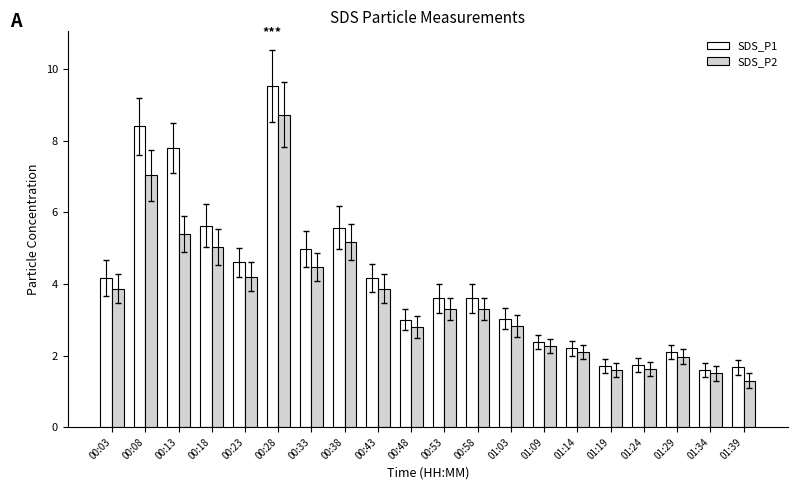

Reading left to right, extract all data points from this chart.

SDS_P1: 00:03=4.2	00:08=8.4	00:13=7.8	00:18=5.6	00:23=4.6	00:28=9.5	00:33=5.0	00:38=5.6	00:43=4.2	00:48=3.0	00:53=3.6	00:58=3.6	01:03=3.0	01:09=2.4	01:14=2.2	01:19=1.7	01:24=1.7	01:29=2.1	01:34=1.6	01:39=1.7
SDS_P2: 00:03=3.9	00:08=7.0	00:13=5.4	00:18=5.0	00:23=4.2	00:28=8.7	00:33=4.5	00:38=5.2	00:43=3.9	00:48=2.8	00:53=3.3	00:58=3.3	01:03=2.8	01:09=2.3	01:14=2.1	01:19=1.6	01:24=1.6	01:29=2.0	01:34=1.5	01:39=1.3